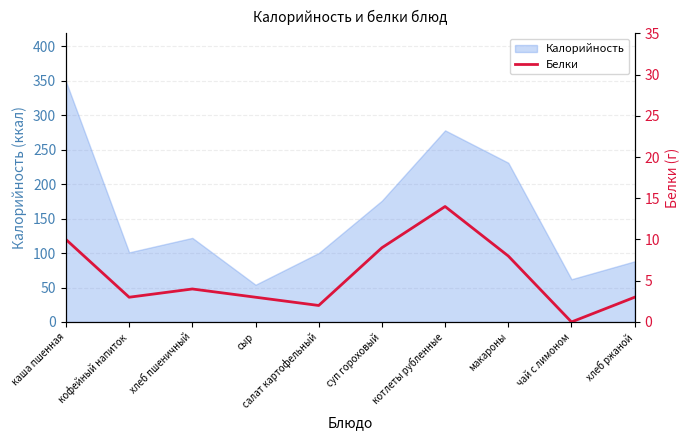

What is the sum of all values?

56